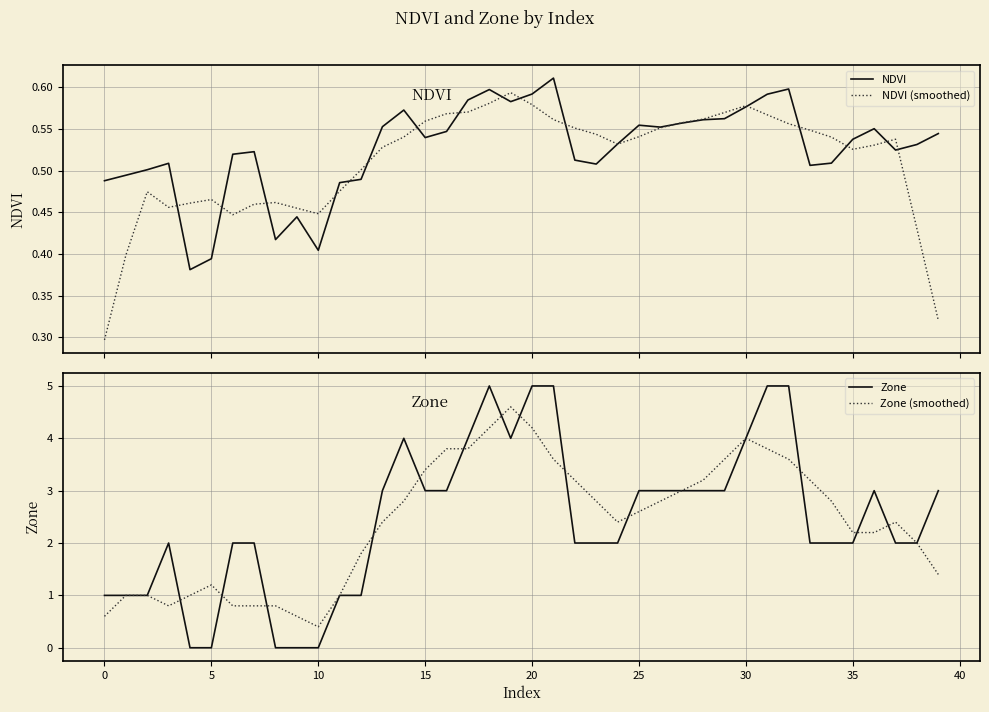

How many lines are shown in the chart?

4